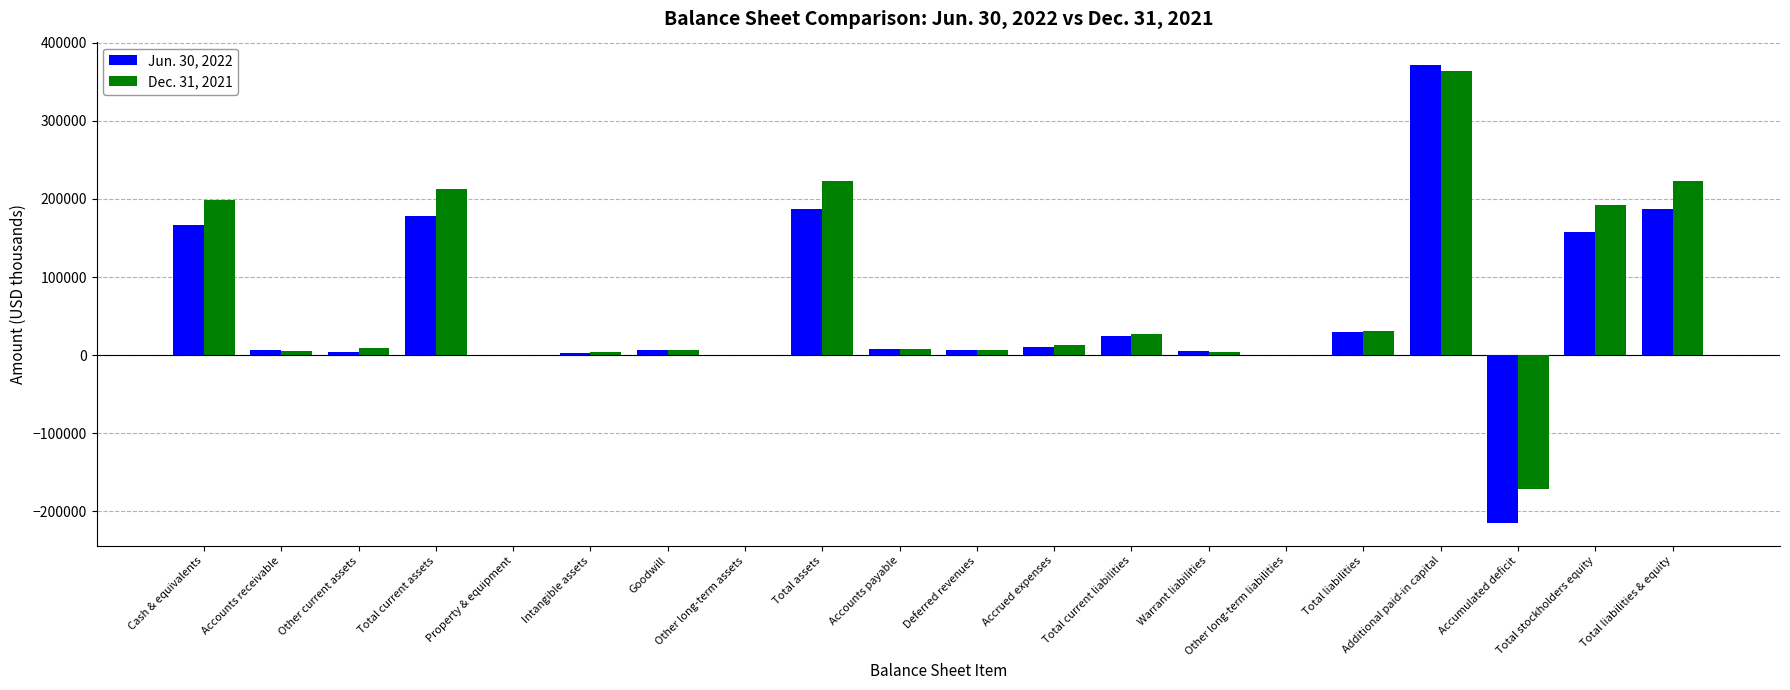

Is it true that Dec. 31, 2021 equals 198256 at Cash & equivalents?

True